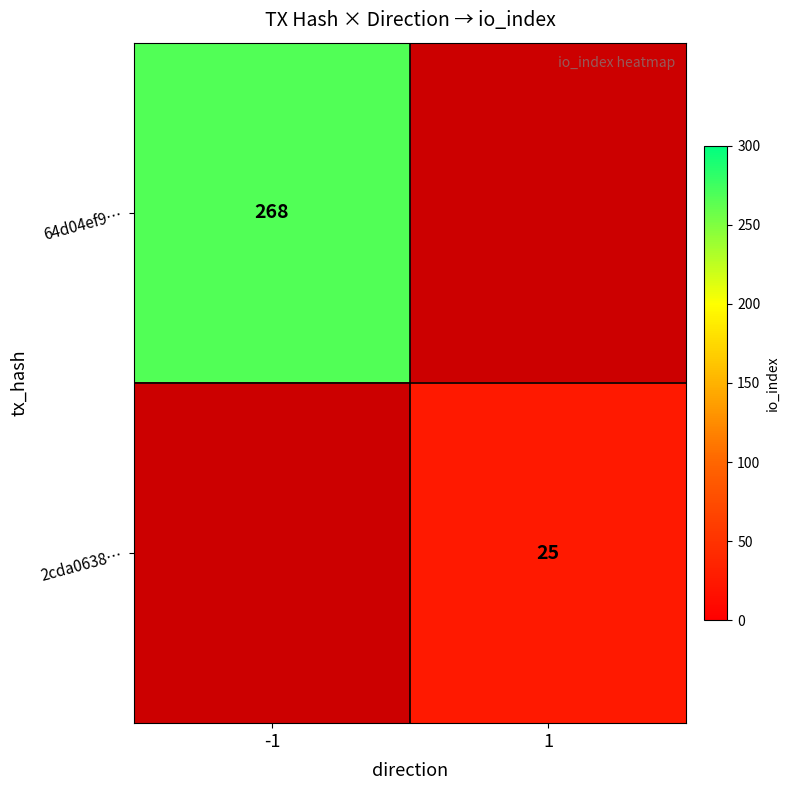

The 64d04ef9… series shows 118 at -1. True or false?

False